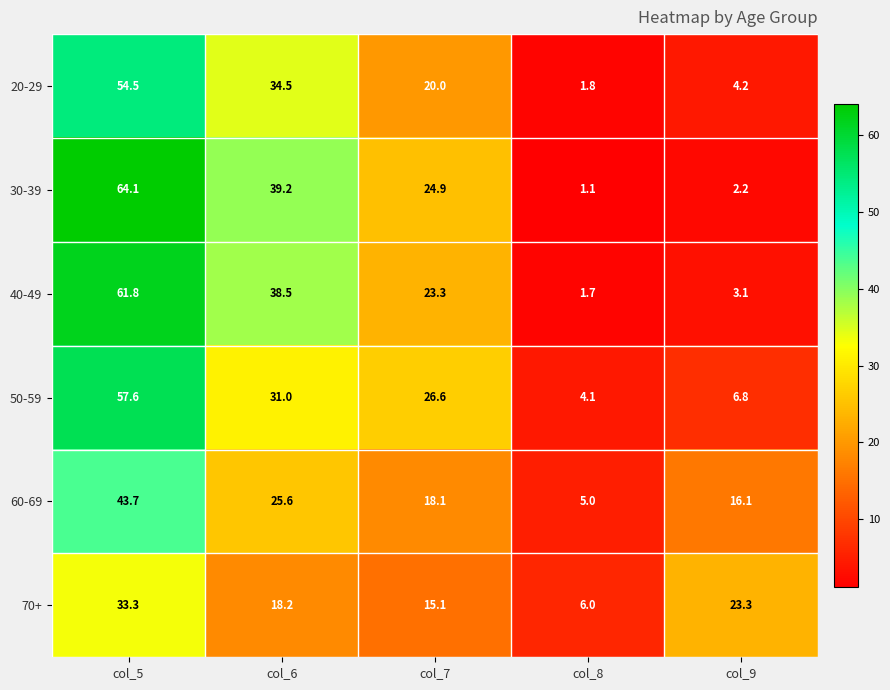

Reading left to right, list all the values displayed in this chart.

20-29: col_5=54.5	col_6=34.5	col_7=20.0	col_8=1.8	col_9=4.2
30-39: col_5=64.1	col_6=39.2	col_7=24.9	col_8=1.1	col_9=2.2
40-49: col_5=61.8	col_6=38.5	col_7=23.3	col_8=1.7	col_9=3.1
50-59: col_5=57.6	col_6=31.0	col_7=26.6	col_8=4.1	col_9=6.8
60-69: col_5=43.7	col_6=25.6	col_7=18.1	col_8=5.0	col_9=16.1
70+: col_5=33.3	col_6=18.2	col_7=15.1	col_8=6.0	col_9=23.3